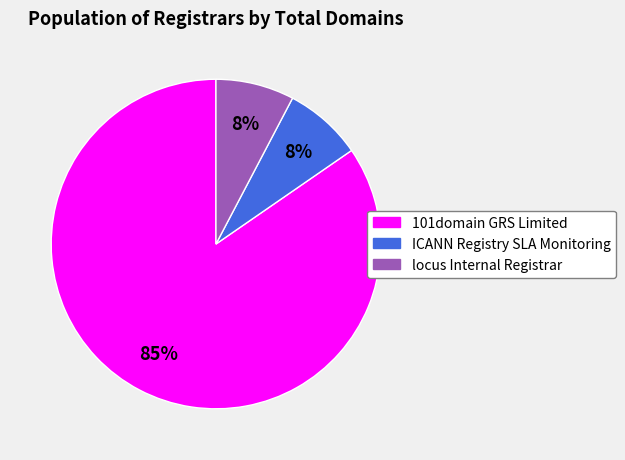

True or false: 101domain GRS Limited accounts for 85% of the total.

True